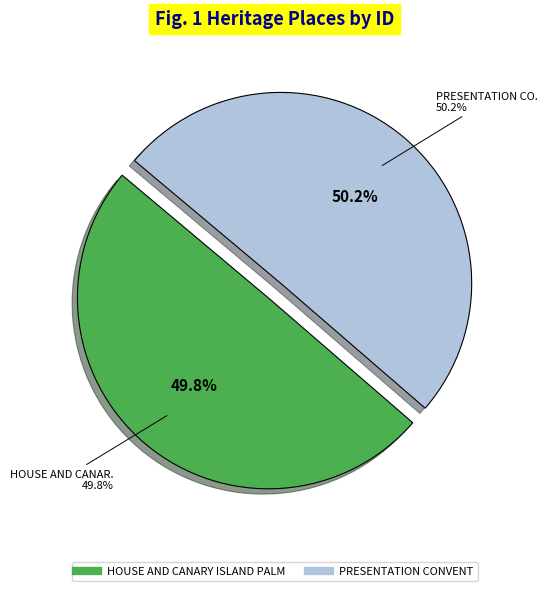

Rank the categories by value from lowest to highest.

HOUSE AND CANARY ISLAND PALM, PRESENTATION CONVENT